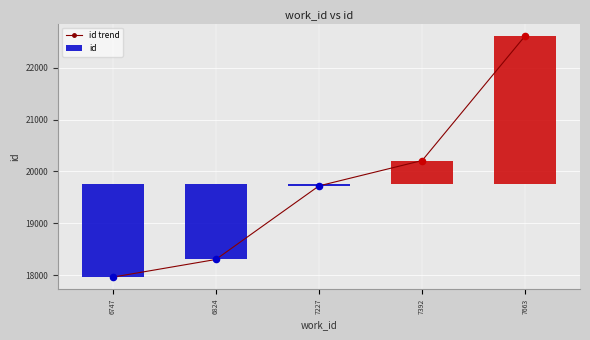

Between 7663 and 6747, which is larger?

7663